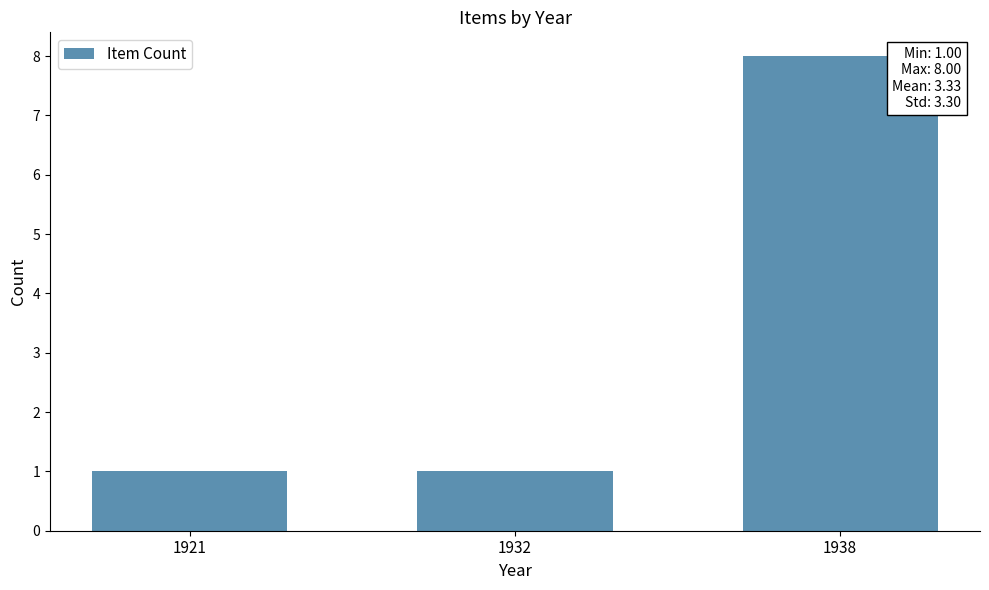

What is the value of the 3rd bar from the left?

8